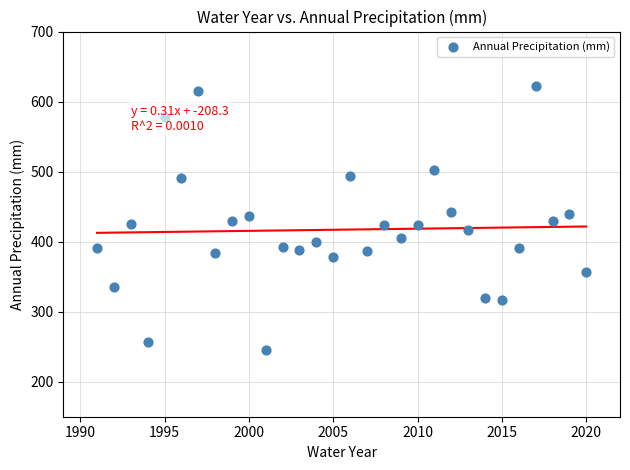

What is the range of Y values (max minus min)?

375.9